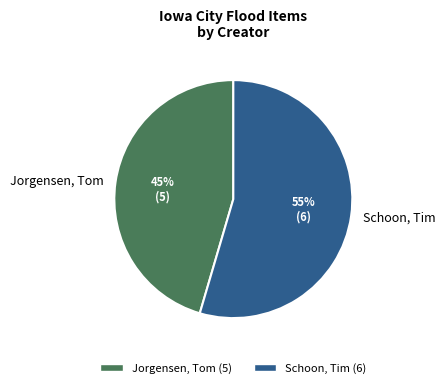

How many segments does this pie chart have?

2